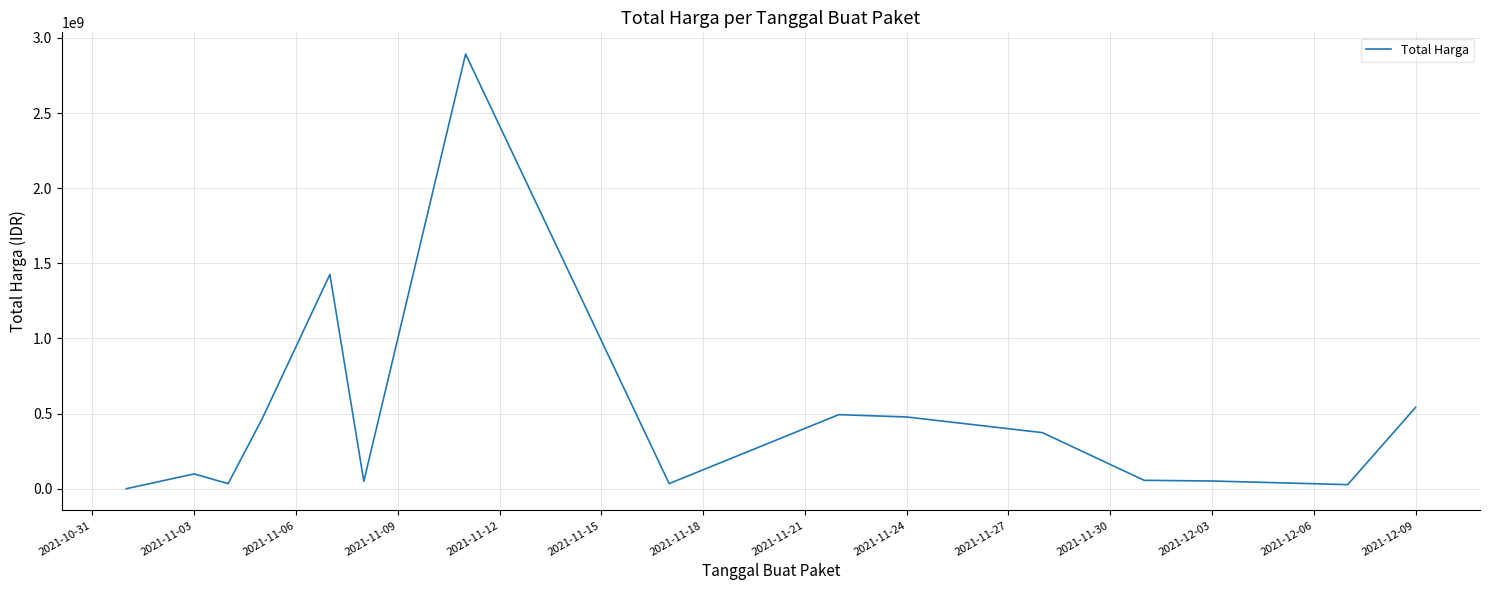

What is the greatest value displayed?

2892122000